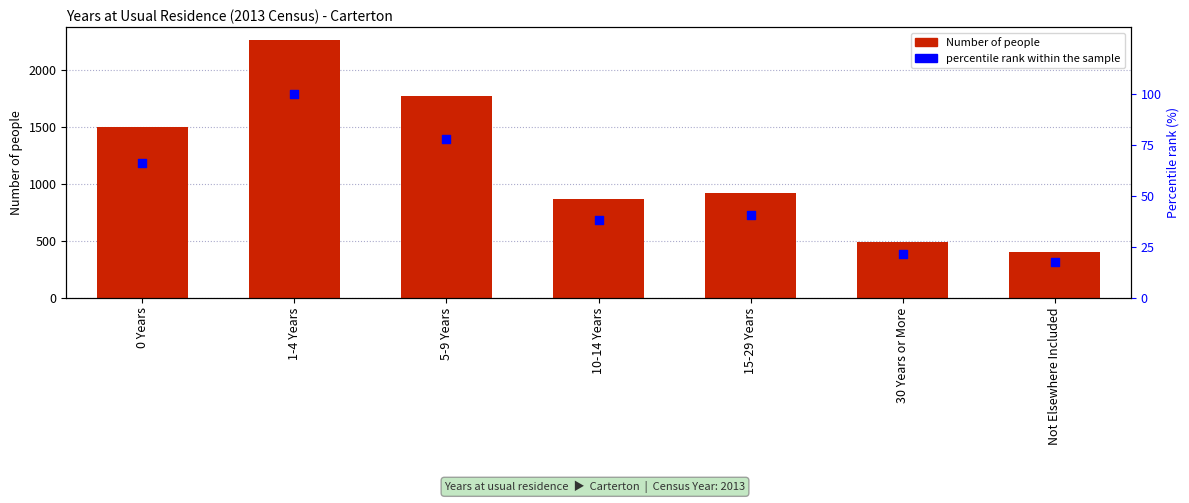

At which category is the sum across all series the highest?

1-4 Years